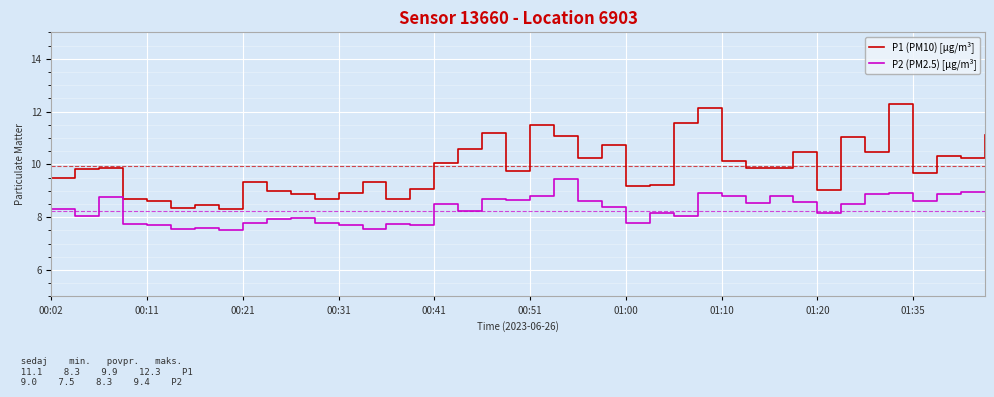

True or false: P2 (PM2.5) [µg/m³] and P1 (PM10) [µg/m³] intersect in this chart.

False